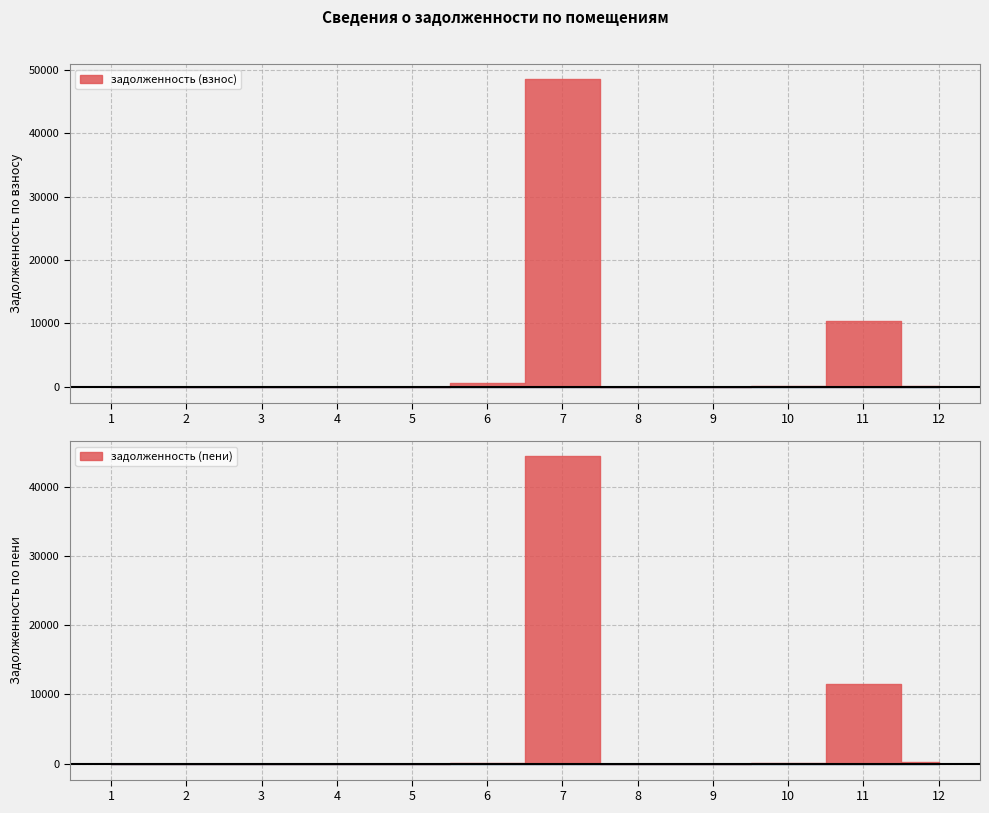

How many lines are shown in the chart?

2